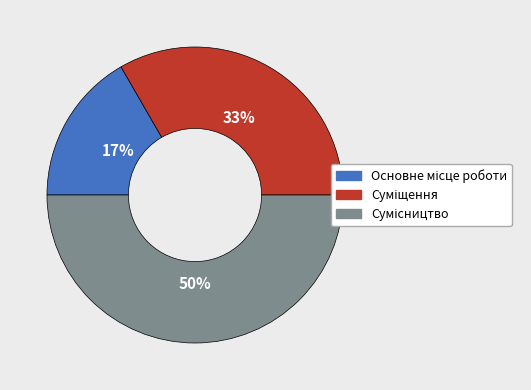

To the nearest percent, what is the difference between the largest and smallest slice percentages?

33%